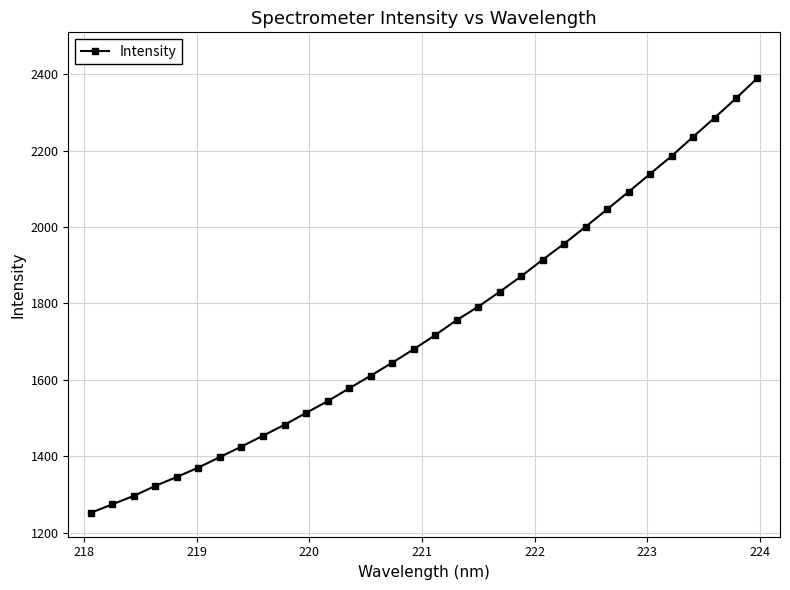

How many values are below 1717?

16